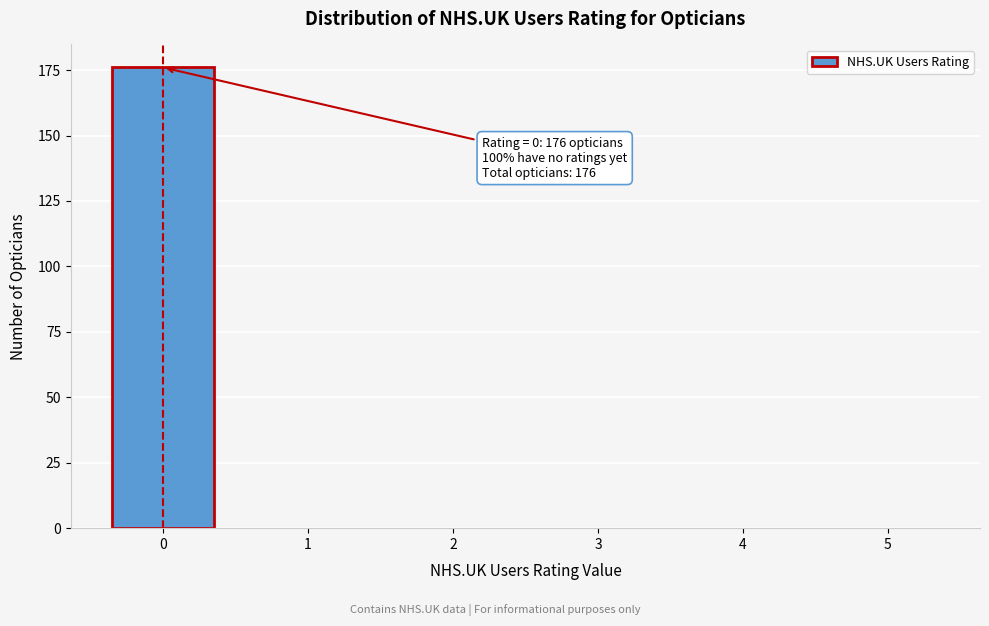

Reading right to left, what are all the values shown in this chart?

5=0	4=0	3=0	2=0	1=0	0=176